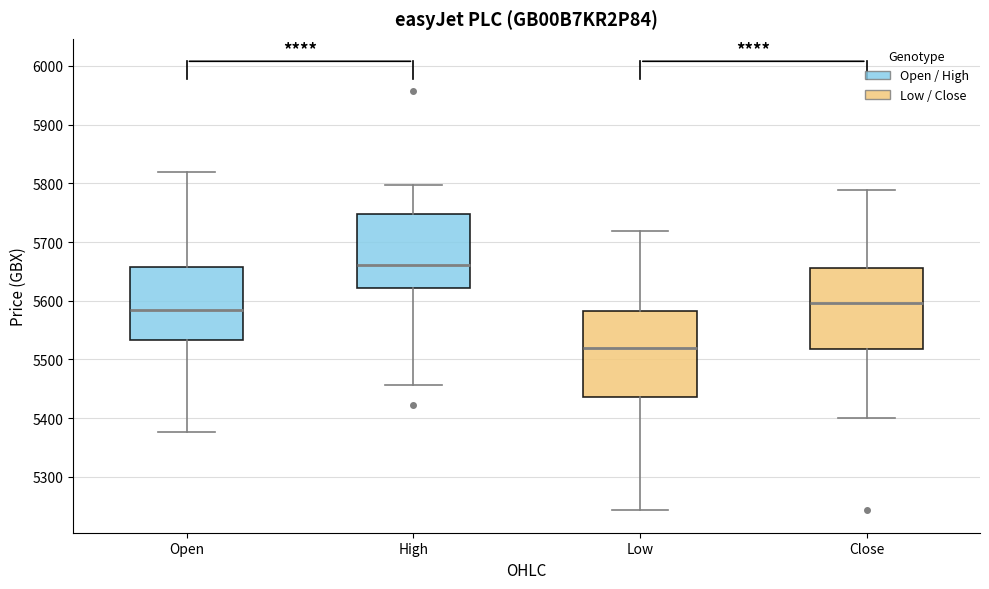

Which box's median line is the lowest?

Low